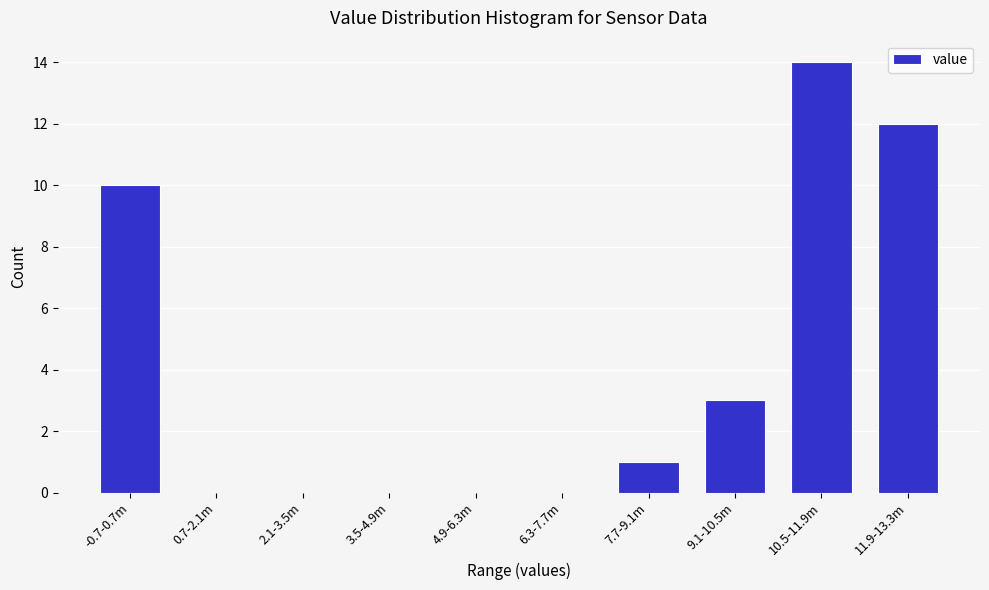

Reading left to right, list all the values displayed in this chart.

-0.7-0.7m=10	0.7-2.1m=0	2.1-3.5m=0	3.5-4.9m=0	4.9-6.3m=0	6.3-7.7m=0	7.7-9.1m=1	9.1-10.5m=3	10.5-11.9m=14	11.9-13.3m=12